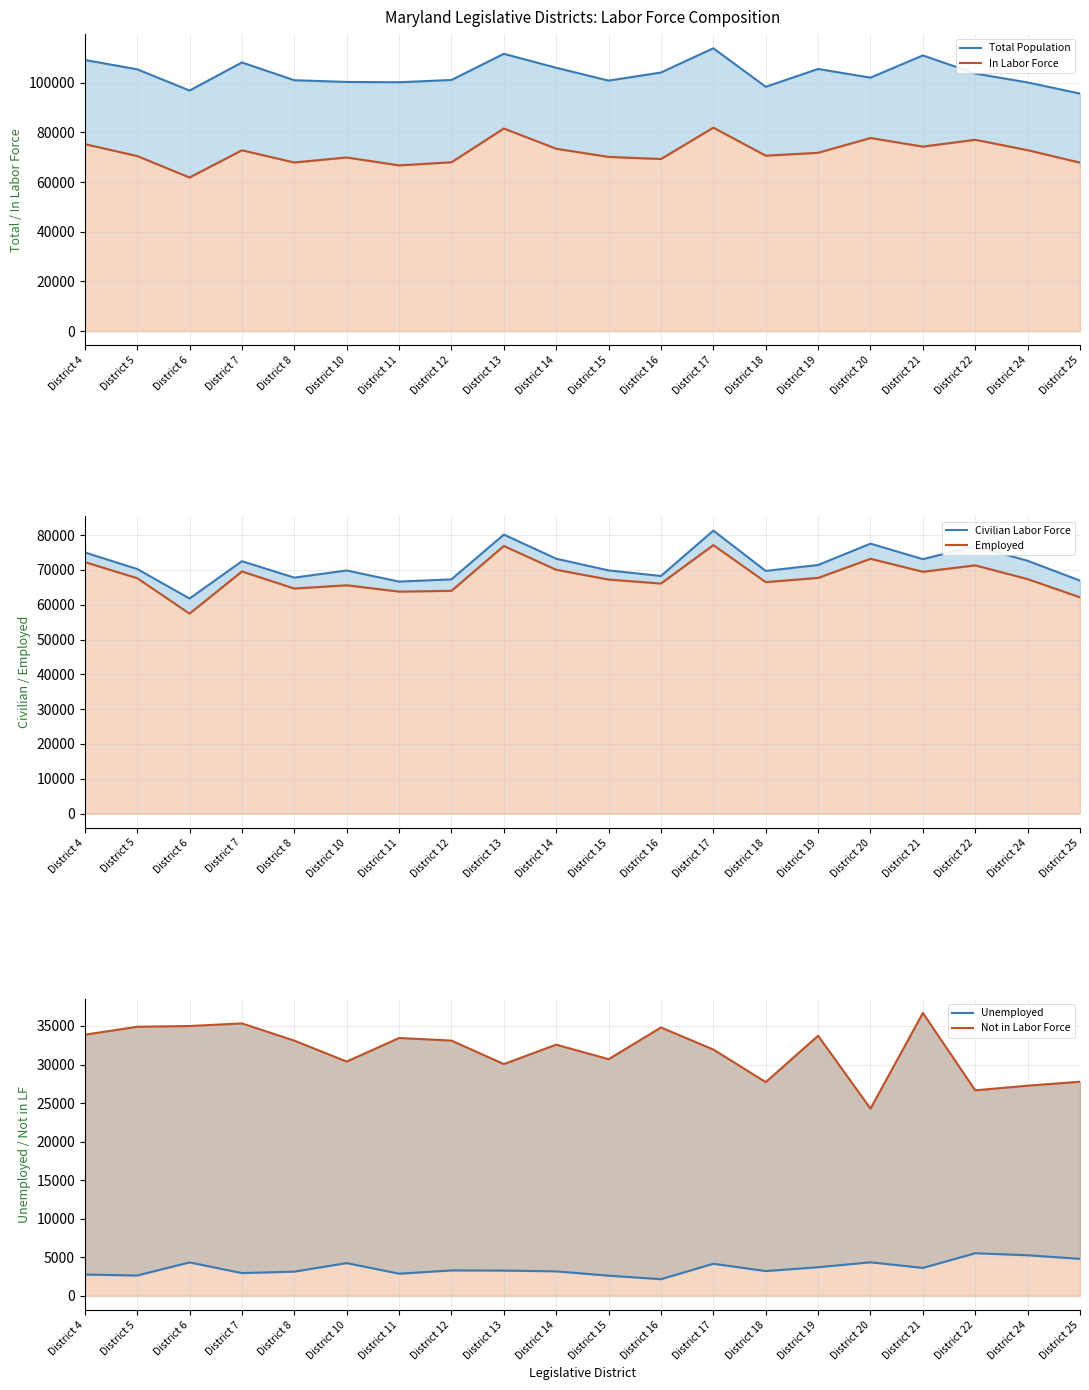

At which category does Not in Labor Force reach its first local peak?

District 7